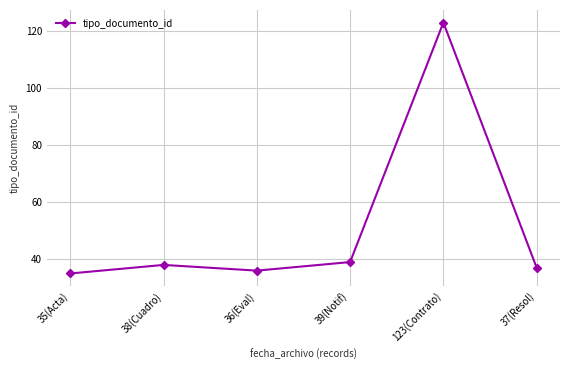

Which label corresponds to the largest value in the chart?

123(Contrato)